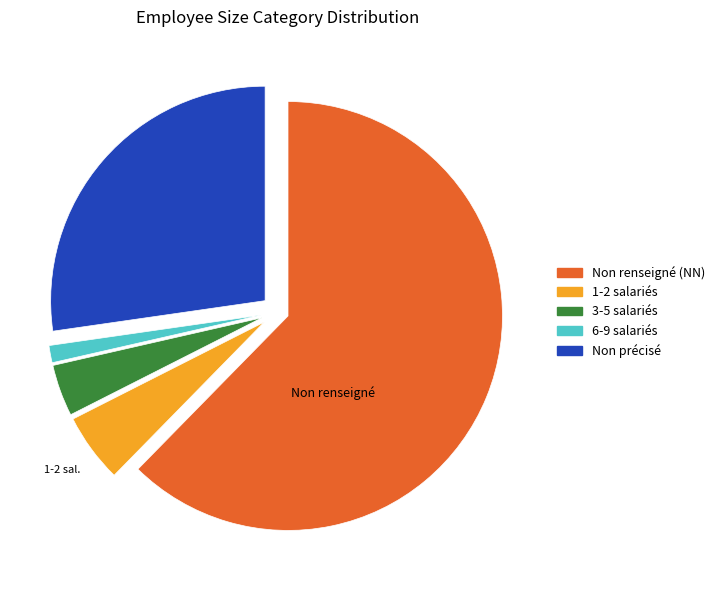

Is there any slice that represents more than half of the pie?

Yes